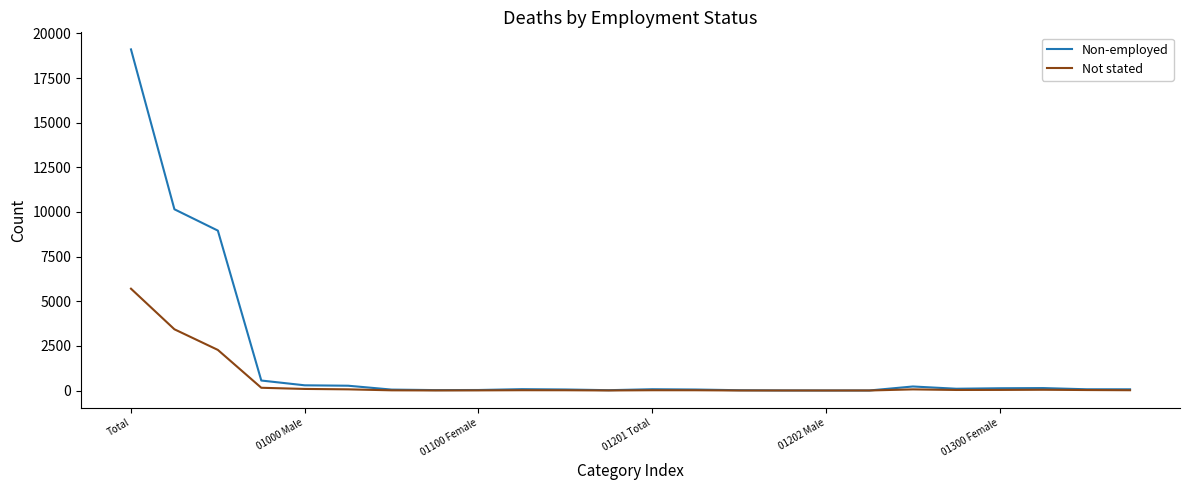

Which series has the largest range (max minus min)?

Non-employed